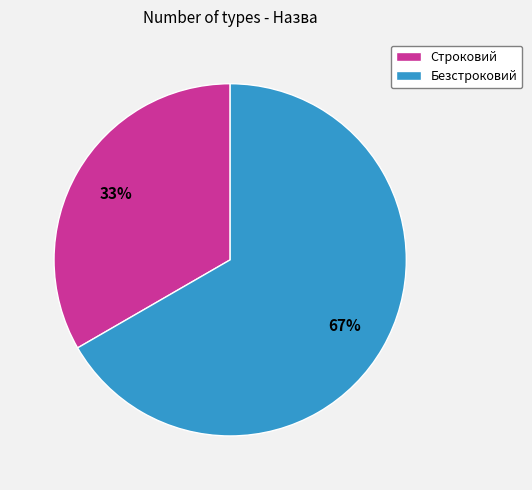

To the nearest percent, what is the combined percentage of Строковий and Безстроковий?

100%